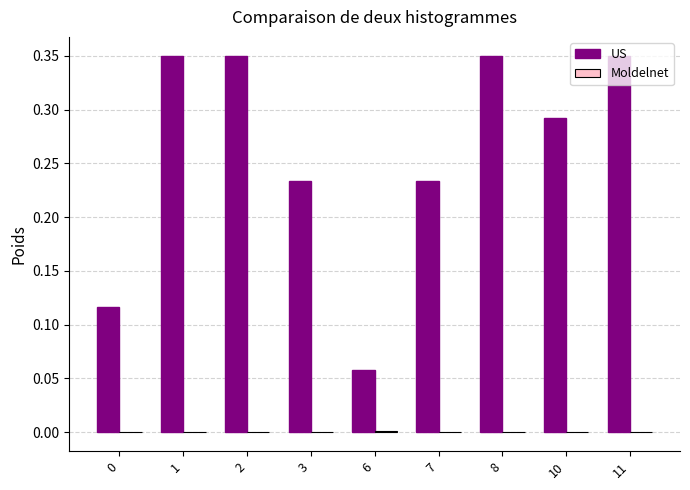

Which series has the largest total across all categories?

US